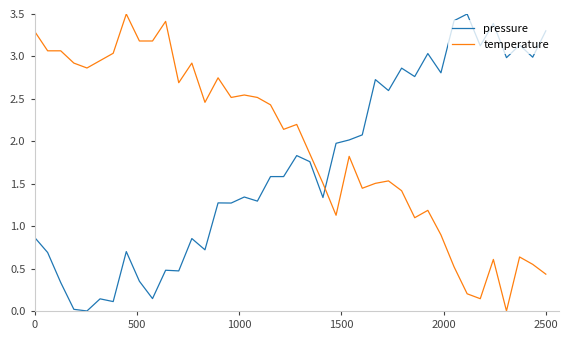

What is the greatest value displayed?

3.5